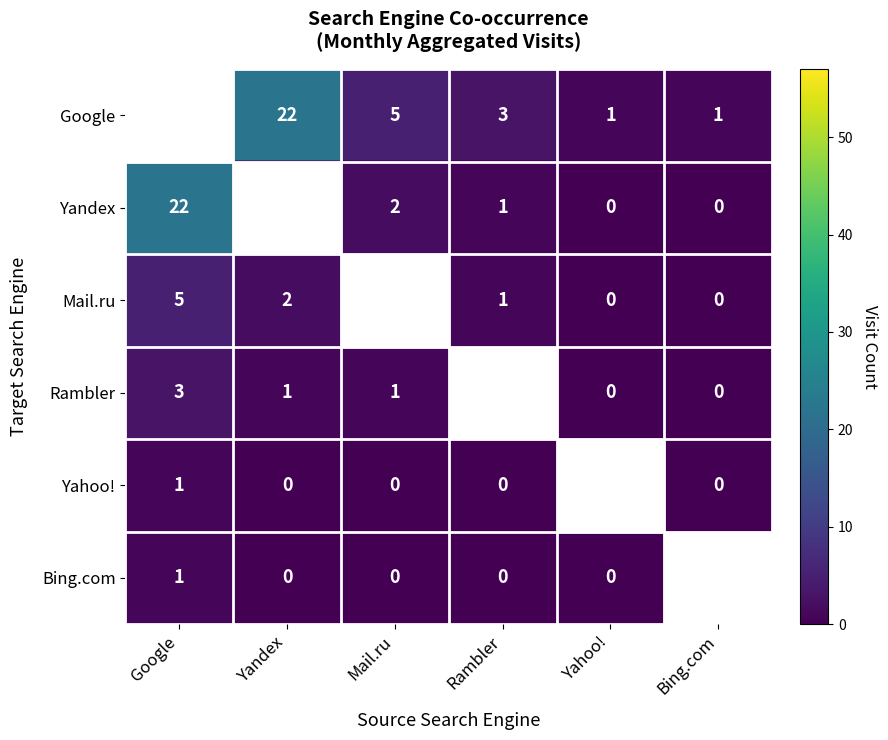

True or false: Yandex has a value of 3 at Mail.ru.

False